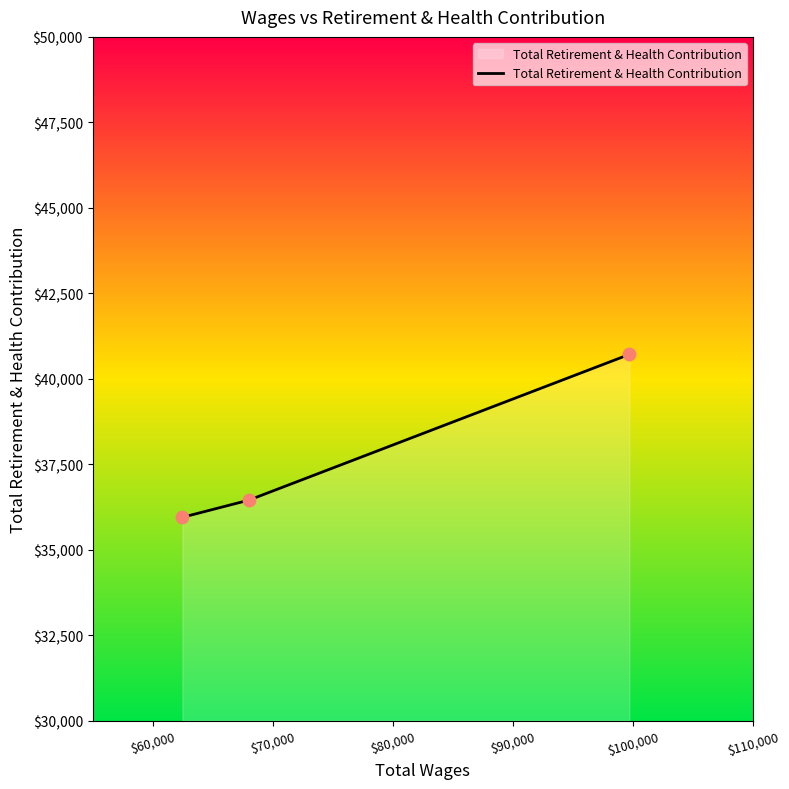

What is the smallest value displayed?

35946